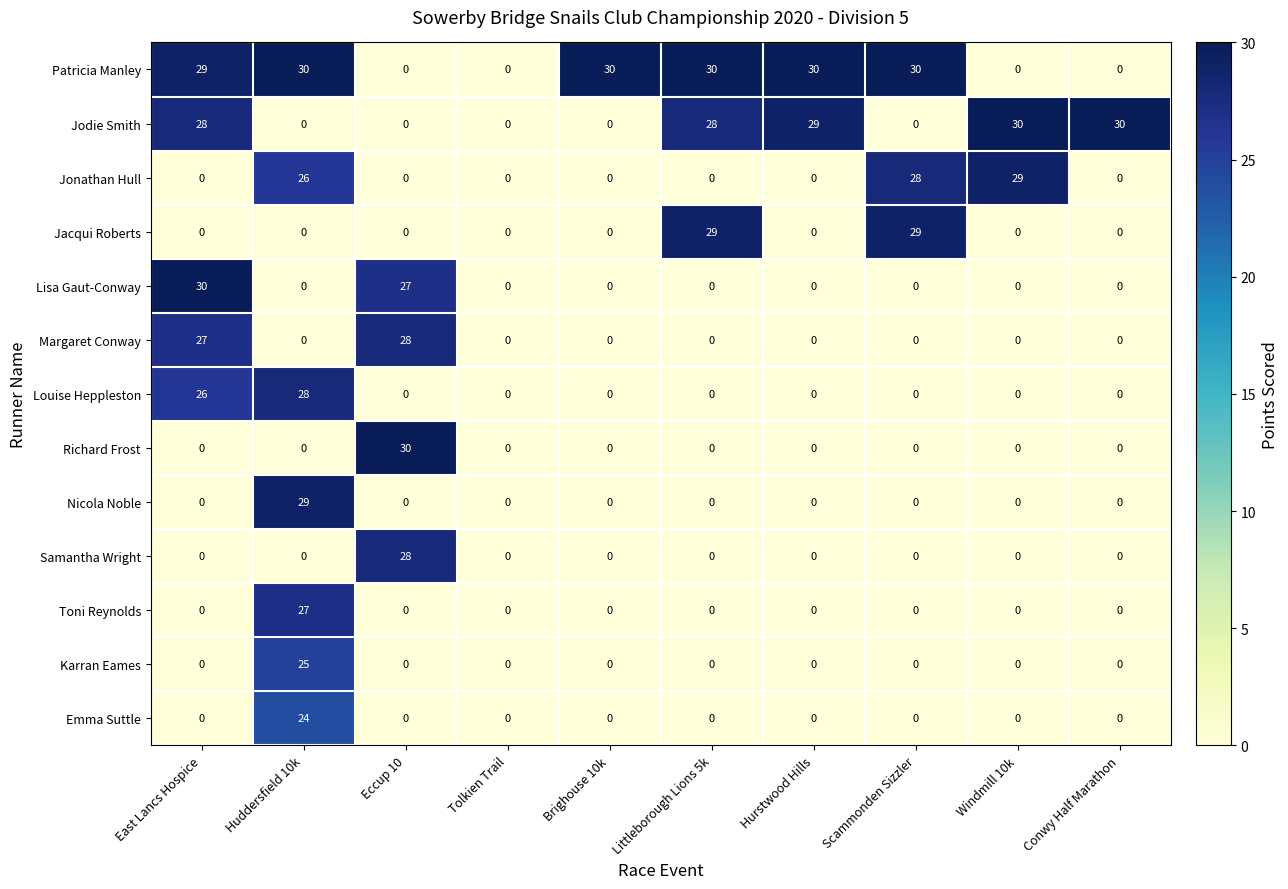

How many data points does each series have?

10